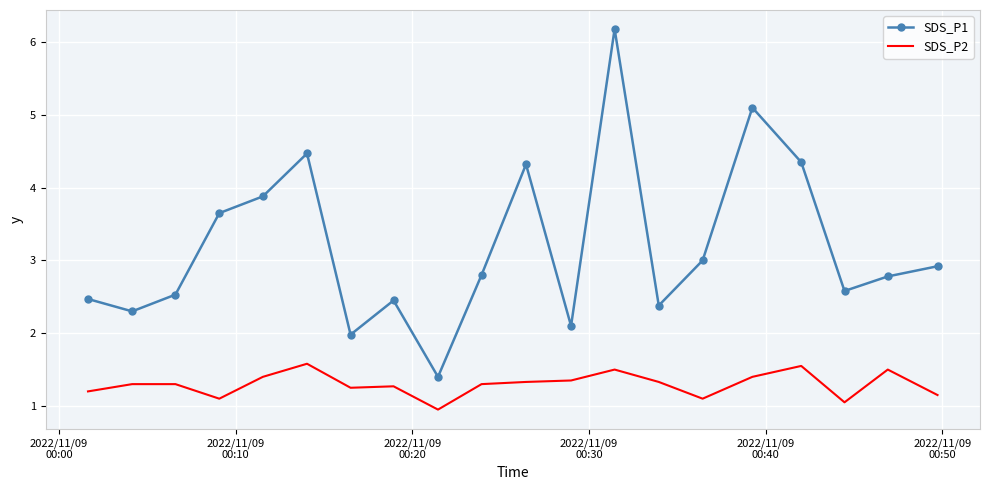

Which series has the widest spread of values?

SDS_P1